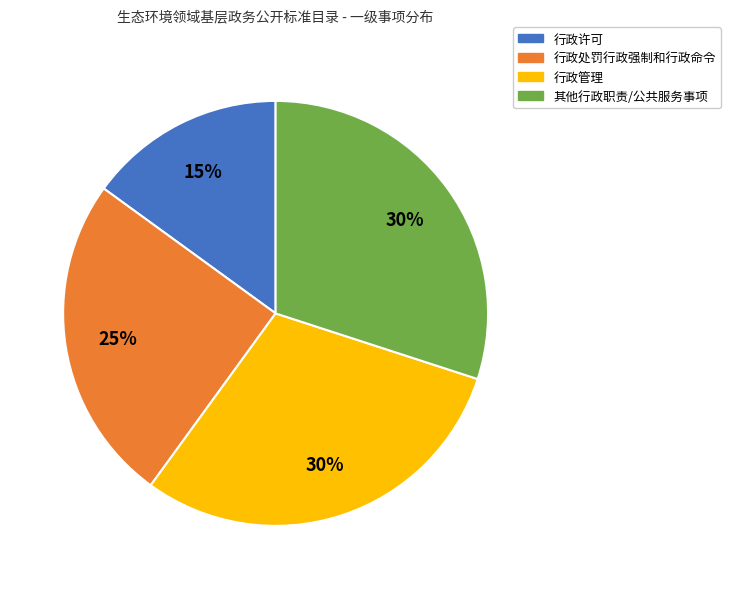

To the nearest percent, what is the difference between the largest and smallest slice percentages?

15%